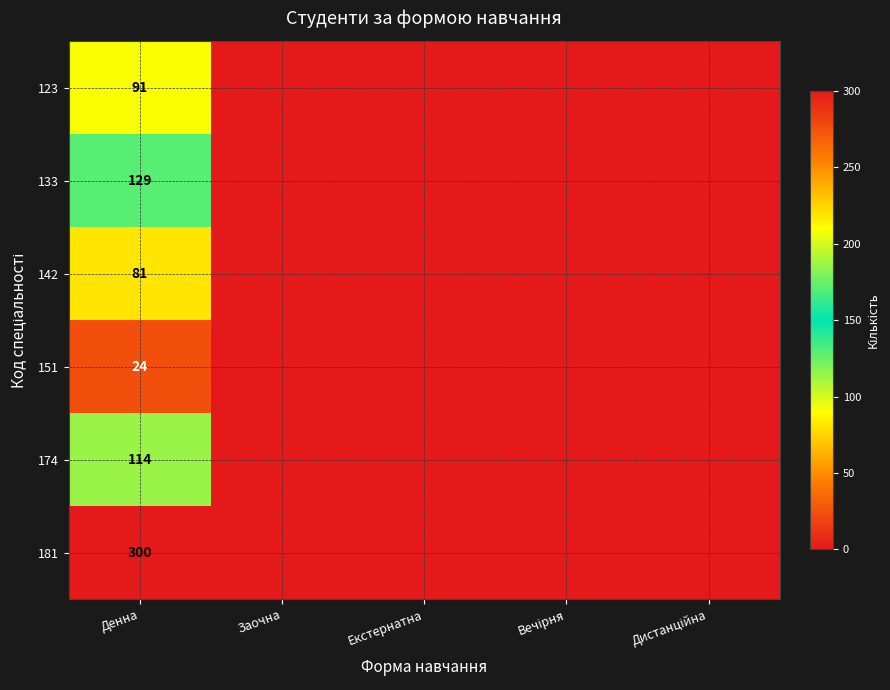

The 142 series shows 130 at Денна. True or false?

False